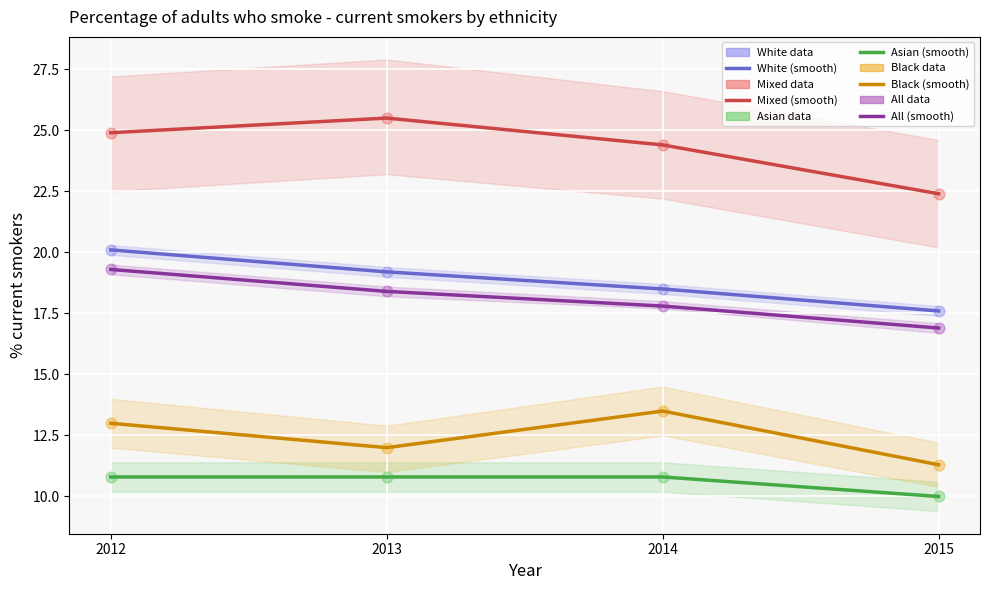

What are all the series names shown in the legend?

White, Mixed, Asian, Black, All